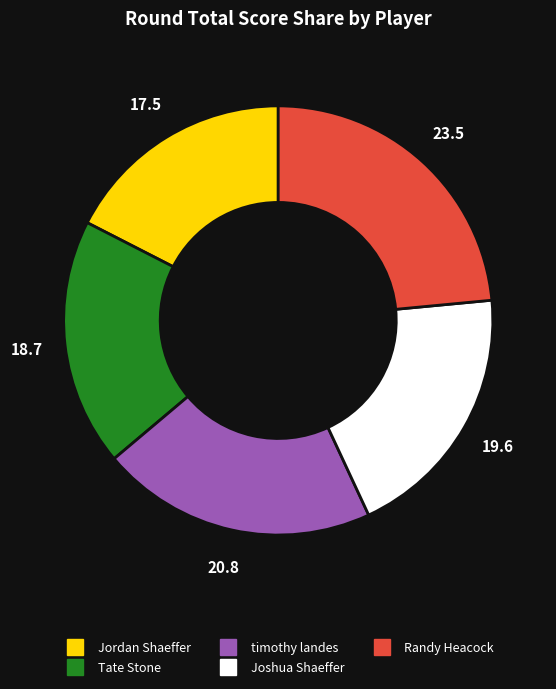

What is the smallest slice in the pie chart?

Jordan Shaeffer